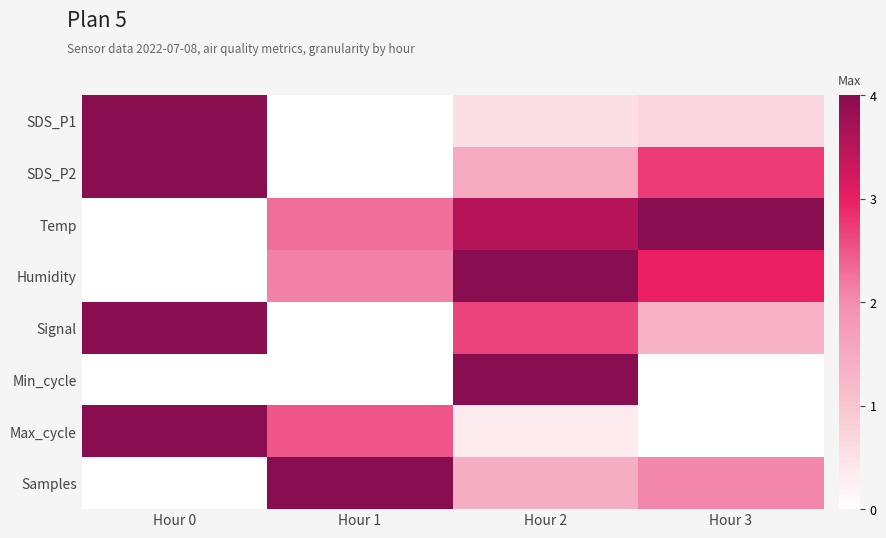

Reading left to right, transcribe all the data shown in this chart.

SDS_P1: Hour 0=4.0	Hour 1=0.0	Hour 2=0.5	Hour 3=0.7
SDS_P2: Hour 0=4.0	Hour 1=0.0	Hour 2=1.5	Hour 3=2.7
Temp: Hour 0=0.0	Hour 1=2.3	Hour 2=3.5	Hour 3=4.0
Humidity: Hour 0=0.0	Hour 1=2.1	Hour 2=4.0	Hour 3=3.0
Signal: Hour 0=4.0	Hour 1=0.0	Hour 2=2.7	Hour 3=1.3
Min_cycle: Hour 0=0.0	Hour 1=0.0	Hour 2=4.0	Hour 3=0.0
Max_cycle: Hour 0=4.0	Hour 1=2.5	Hour 2=0.4	Hour 3=0.0
Samples: Hour 0=0.0	Hour 1=4.0	Hour 2=1.4	Hour 3=2.1